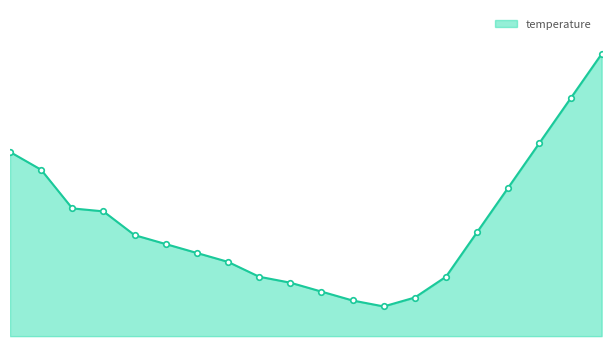

Does the chart have visible grid lines?

No